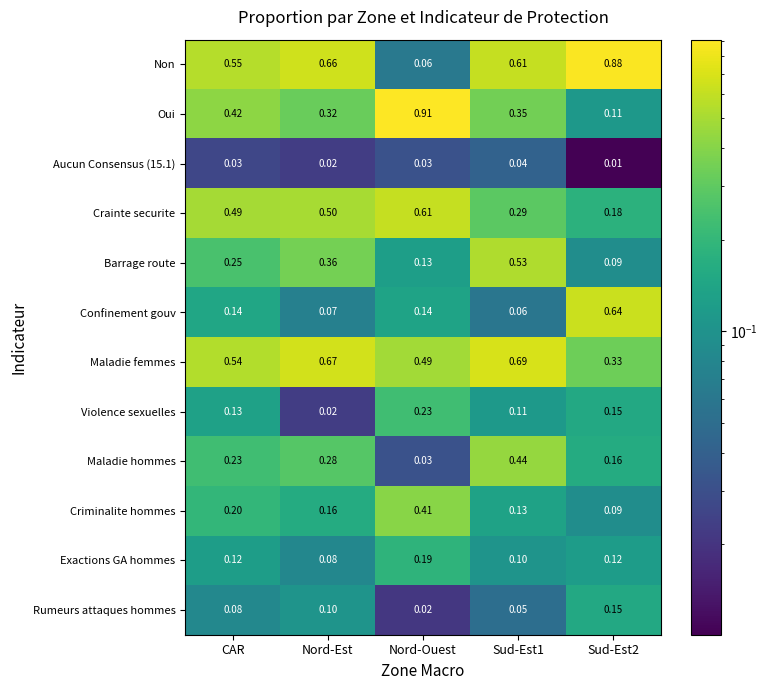

How many data points does each series have?

5